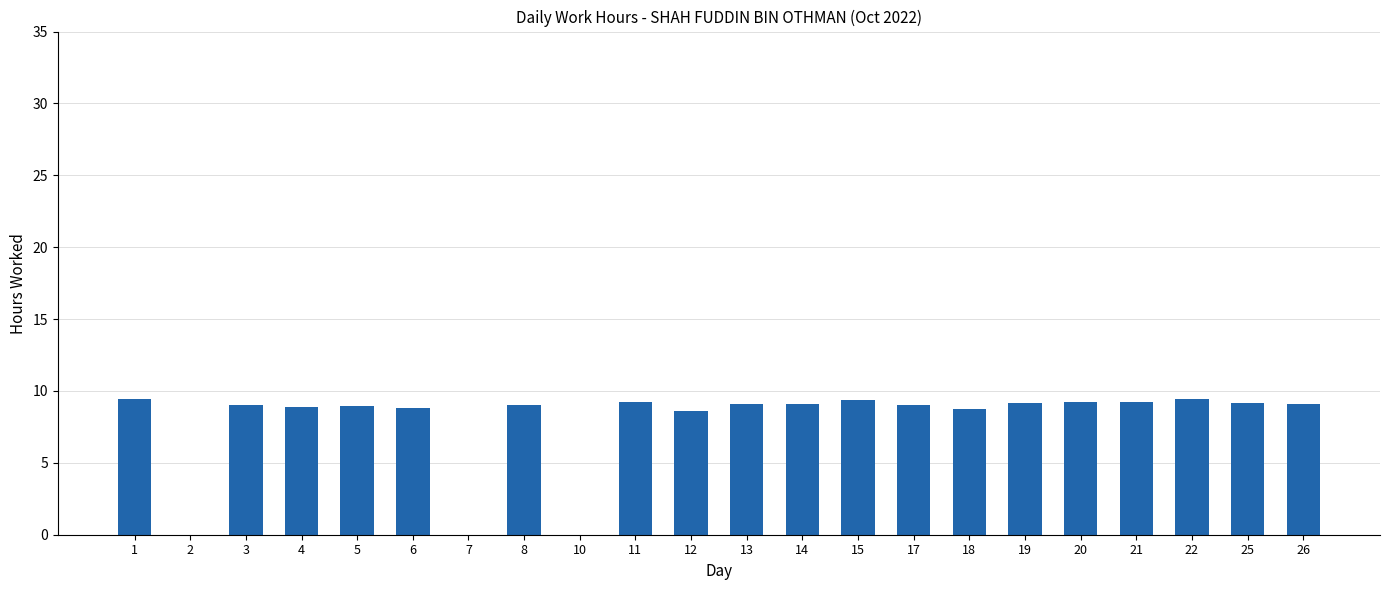

Is it true that the value at 22 is 9.4?

True